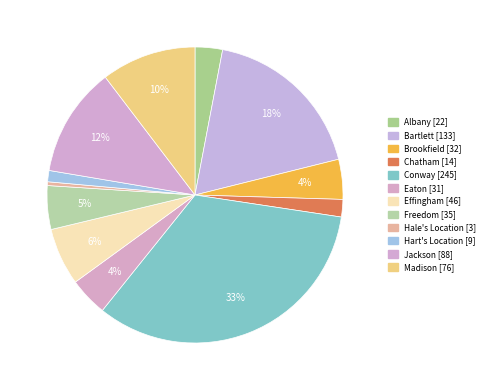

True or false: Eaton accounts for 4% of the total.

True